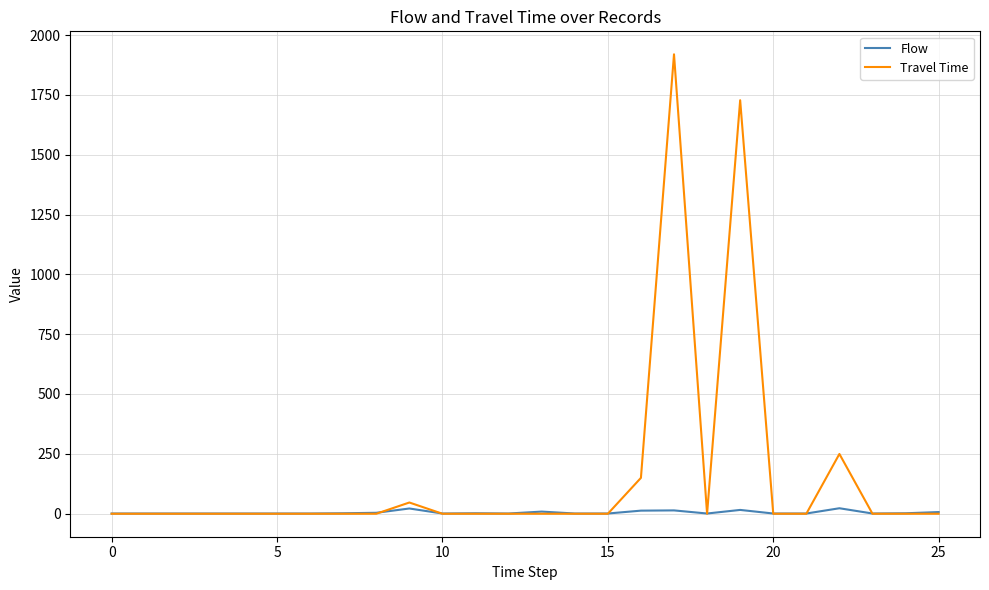

List the series in order of their peak value, lowest first.

Flow, Travel Time